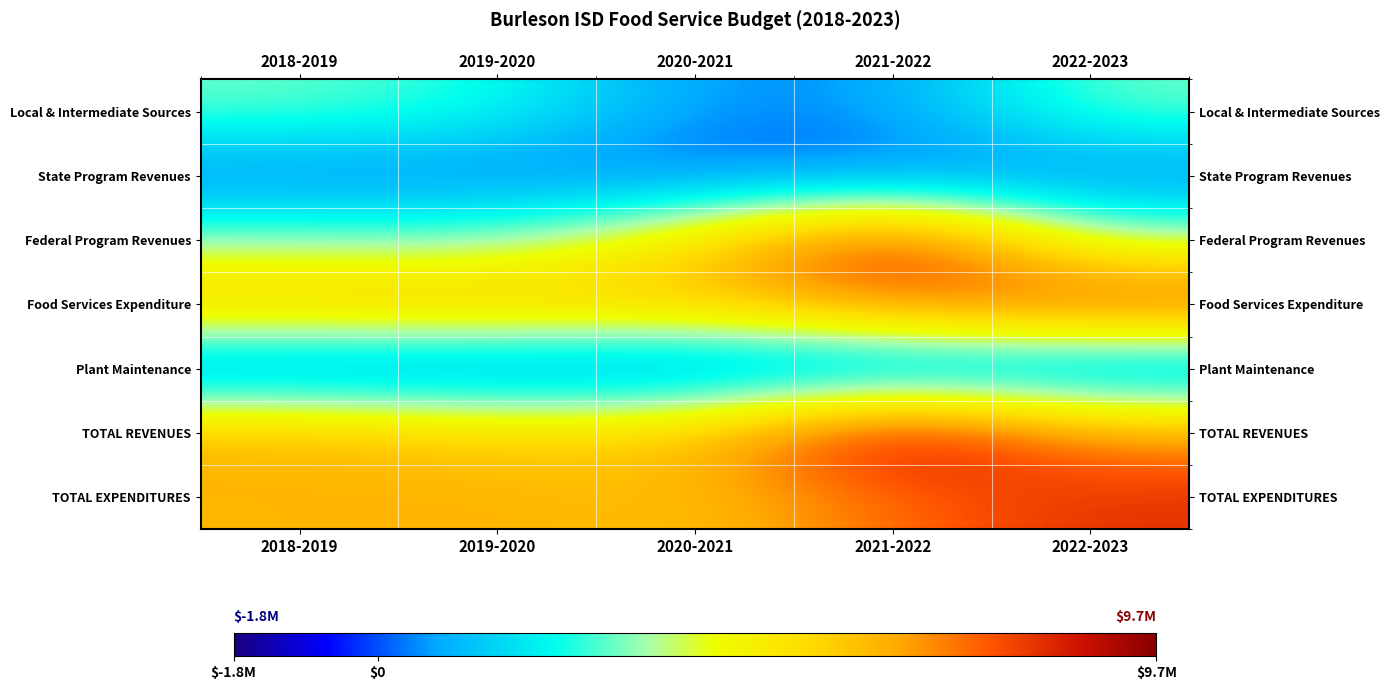

What is the total value across all series at 2021-2022?

33985008